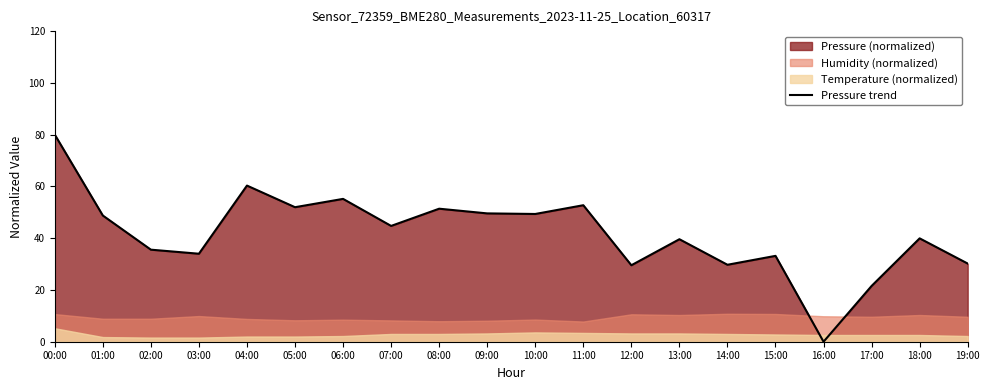

What is the label of the 14th point from the right?

06:00